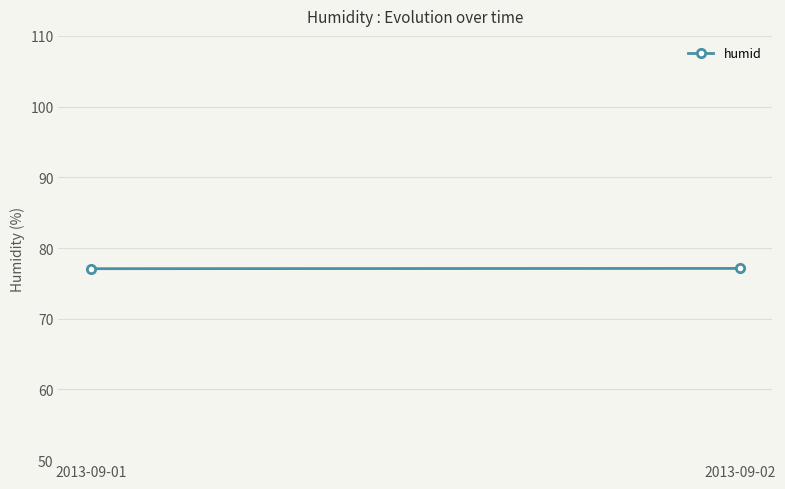

Reading left to right, extract all data points from this chart.

2013-09-01=77.1	2013-09-02=77.1